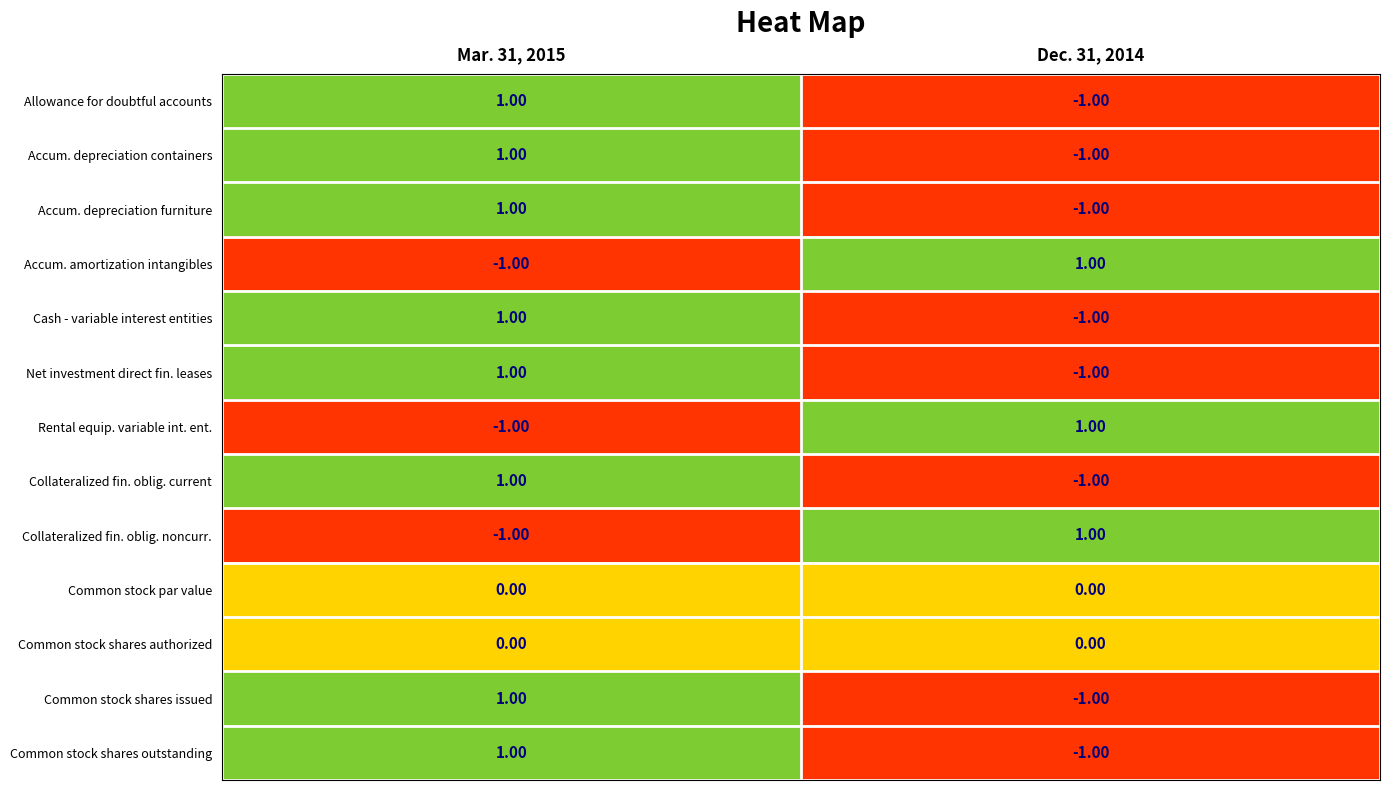

List the labels in order of Cash - variable interest entities value, smallest first.

Dec. 31, 2014, Mar. 31, 2015